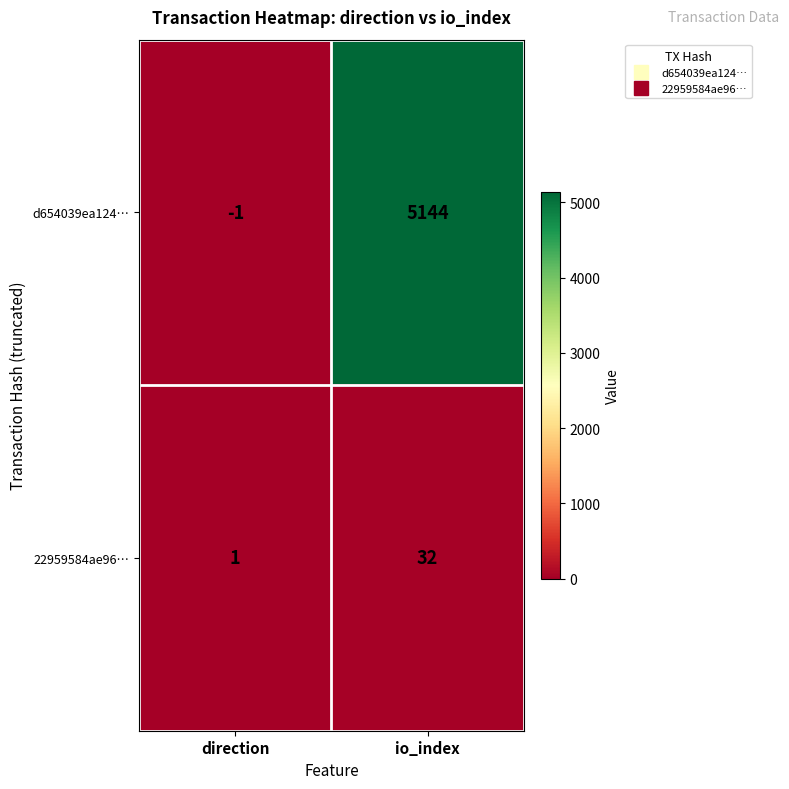

Is it true that 22959584ae96… equals 43 at io_index?

False